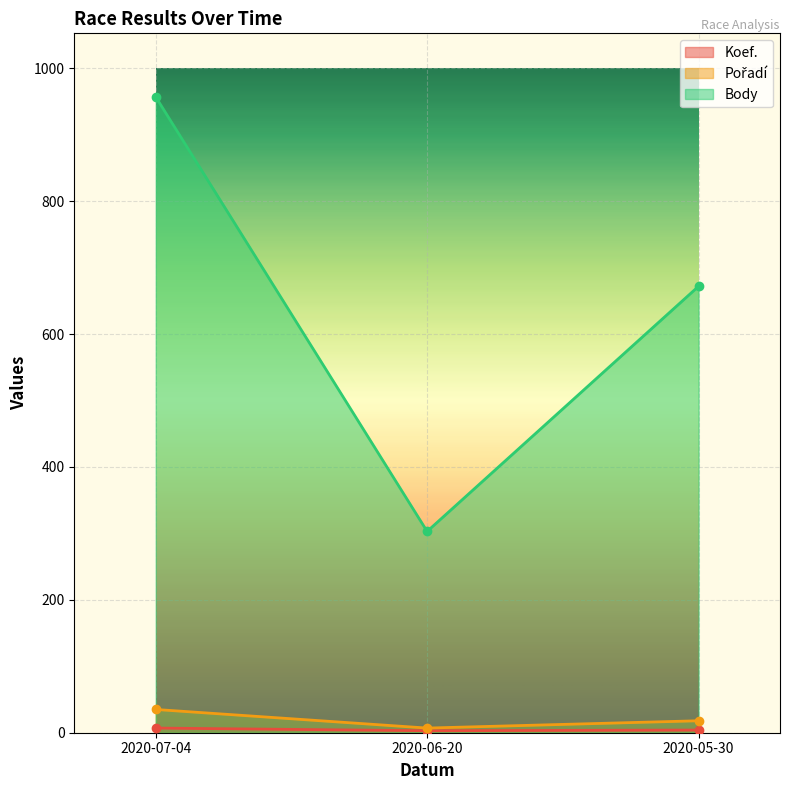

Which series has the widest spread of values?

Body